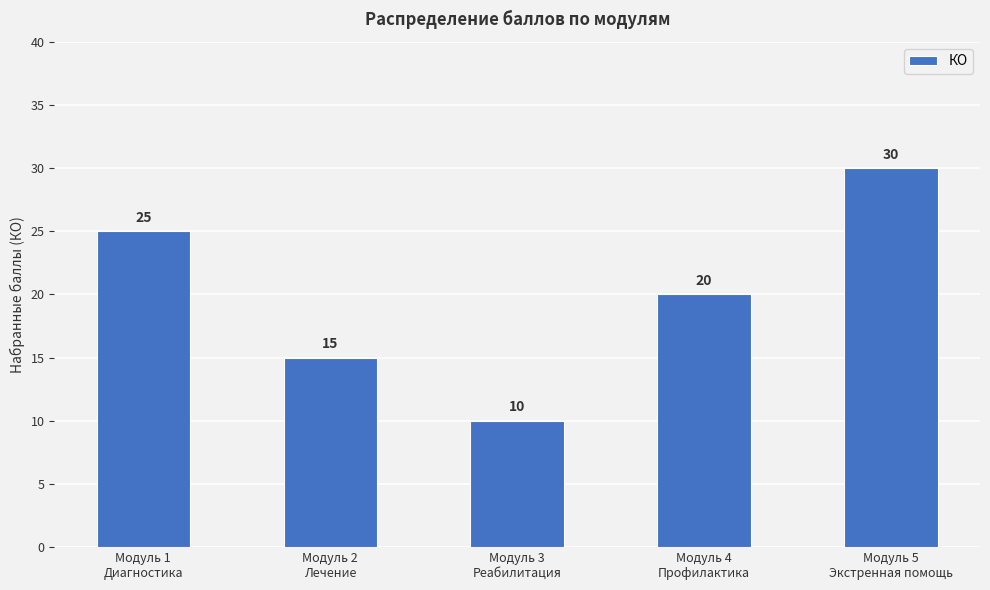

Between Модуль 4
Профилактика and Модуль 5
Экстренная помощь, which is larger?

Модуль 5
Экстренная помощь